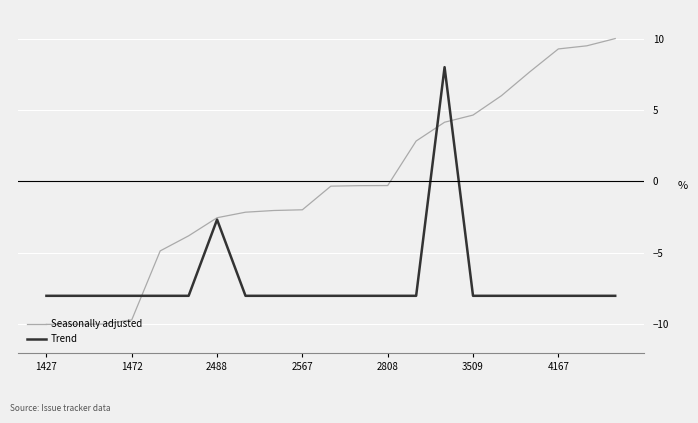

Which series has the largest total across all categories?

Seasonally adjusted